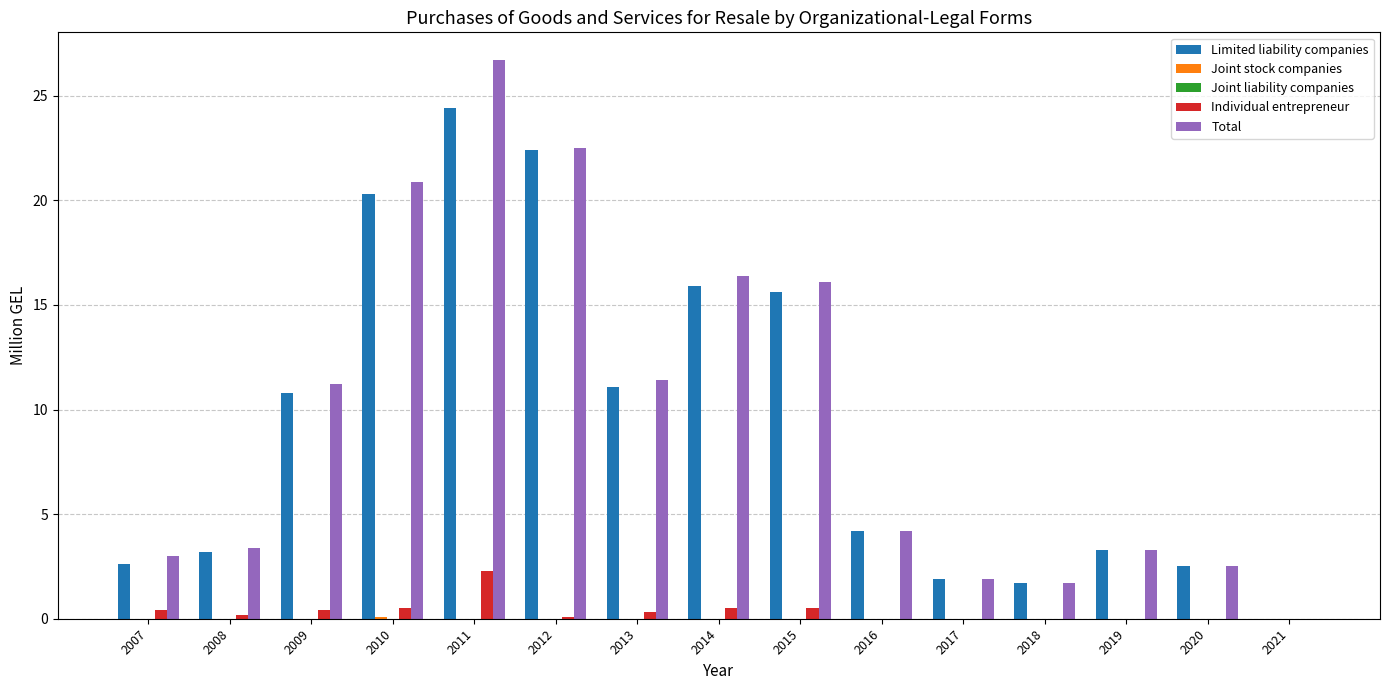

Which category has the highest value in the Individual entrepreneur series?

2011